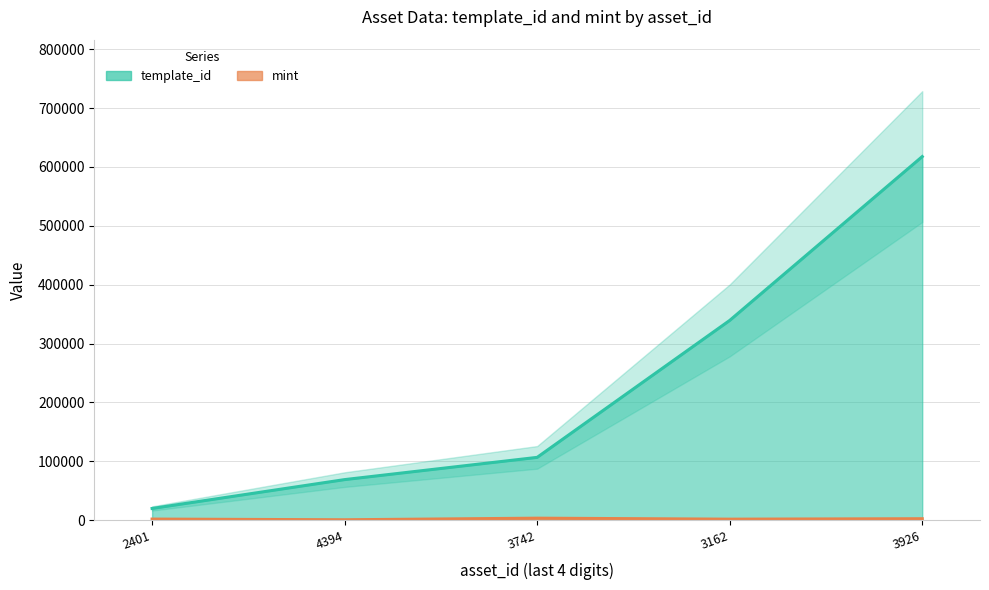

What is the greatest value displayed?

617504